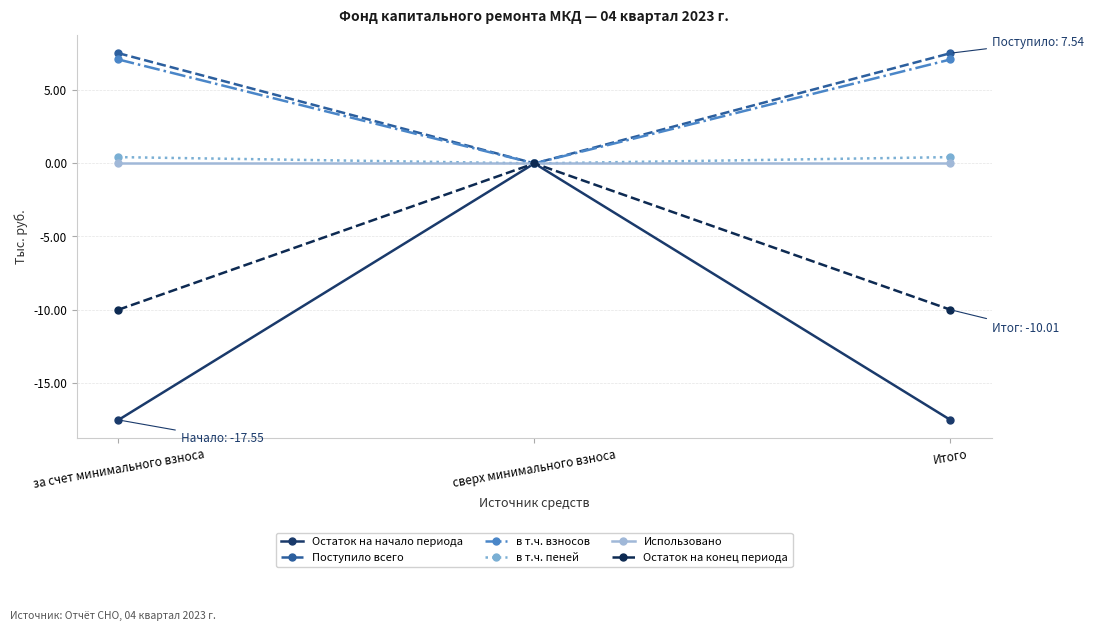

What is the label of the 3rd point from the right?

за счет минимального взноса